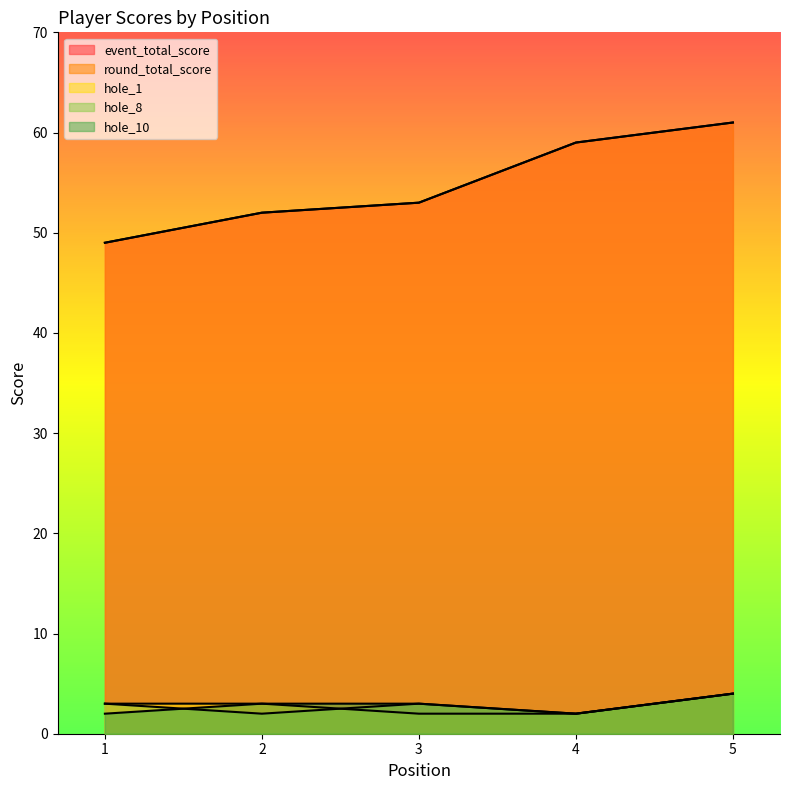

Count the number of categories in the chart.

5